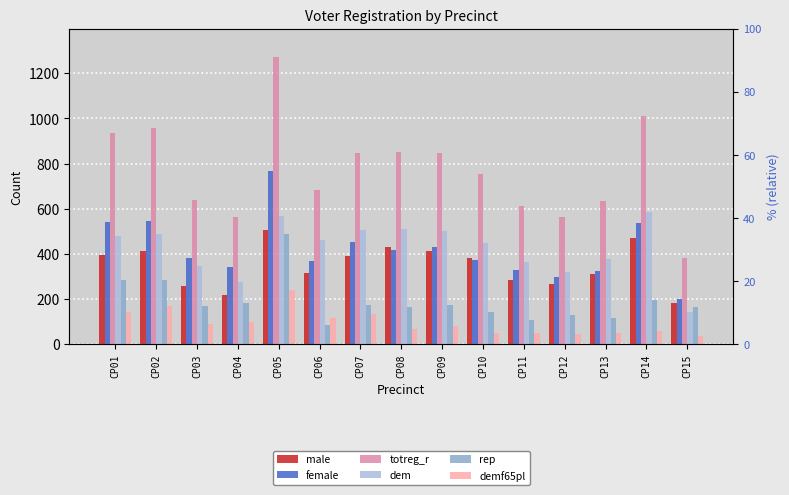

What is the value of the female bar at the 10th from the left?

374